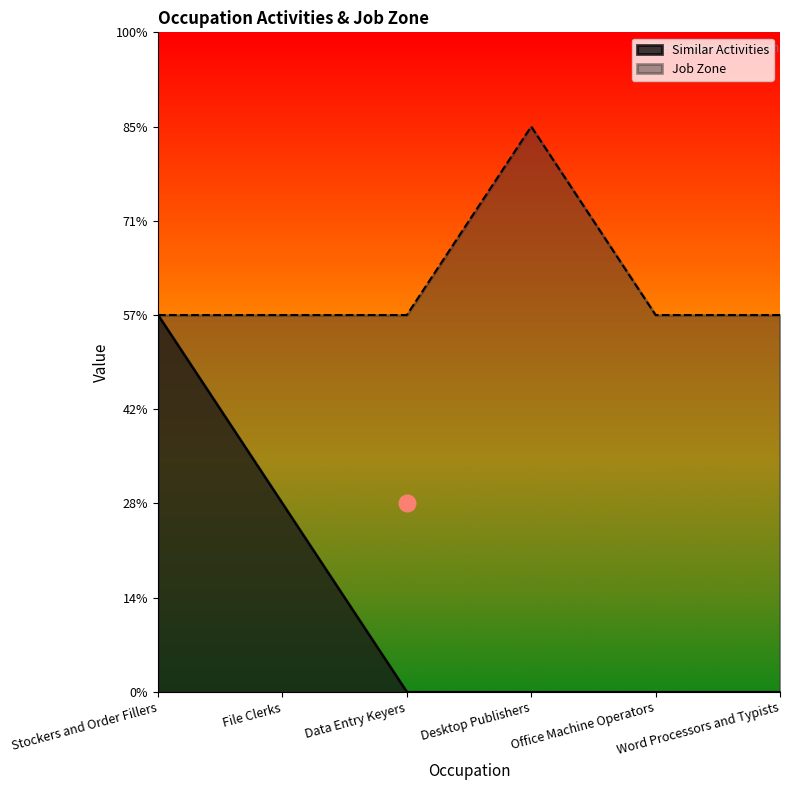

Reading left to right, list all the values displayed in this chart.

Similar Activities: 2	1	0	0	0	0
Job Zone: 2	2	2	3	2	2